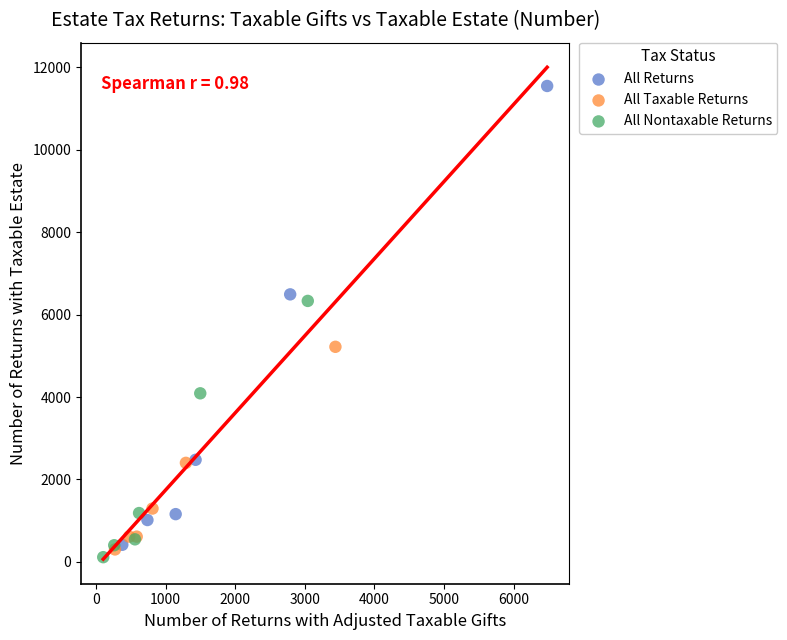

Which series has the largest Y range (max minus min)?

All Returns